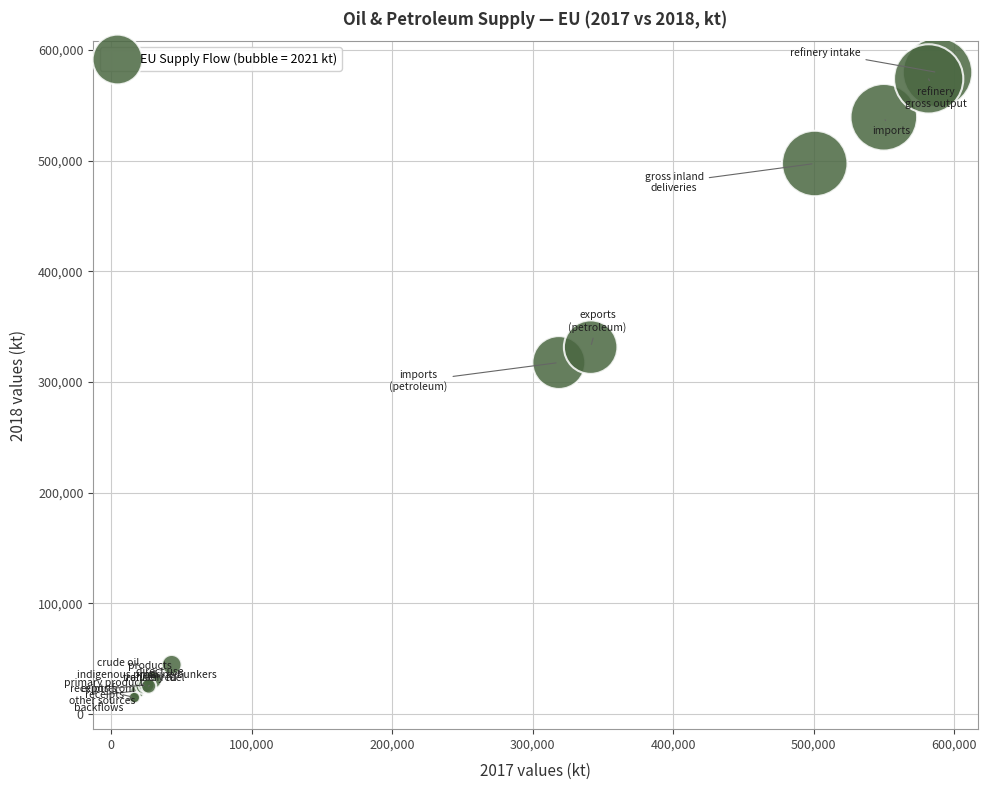

What Y value in the scatter plot is closest to 297076?

317540.3